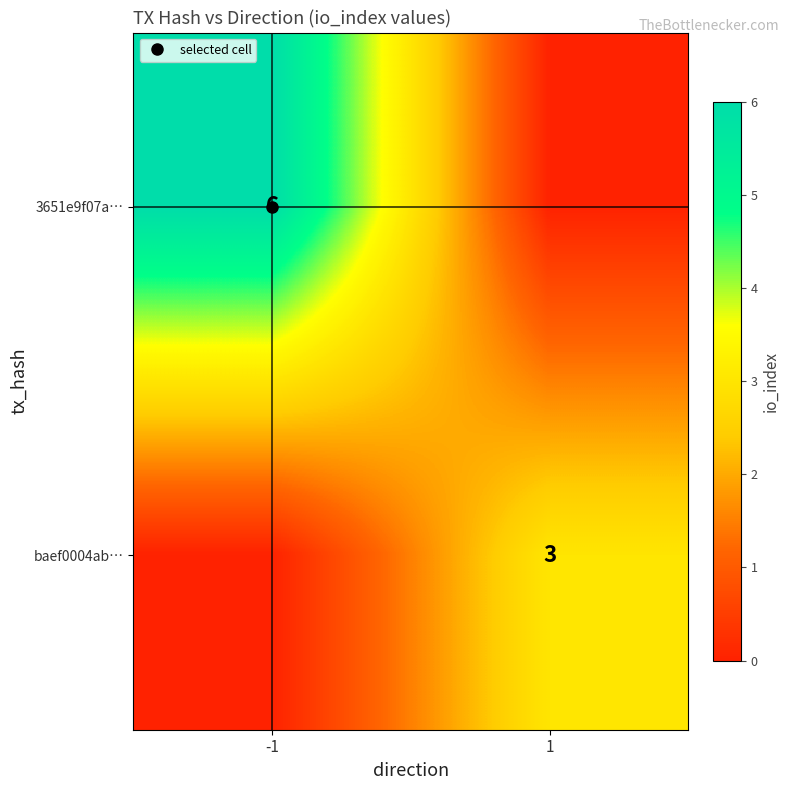

Between -1 and 1, which series saw the biggest shift?

3651e9f07a…